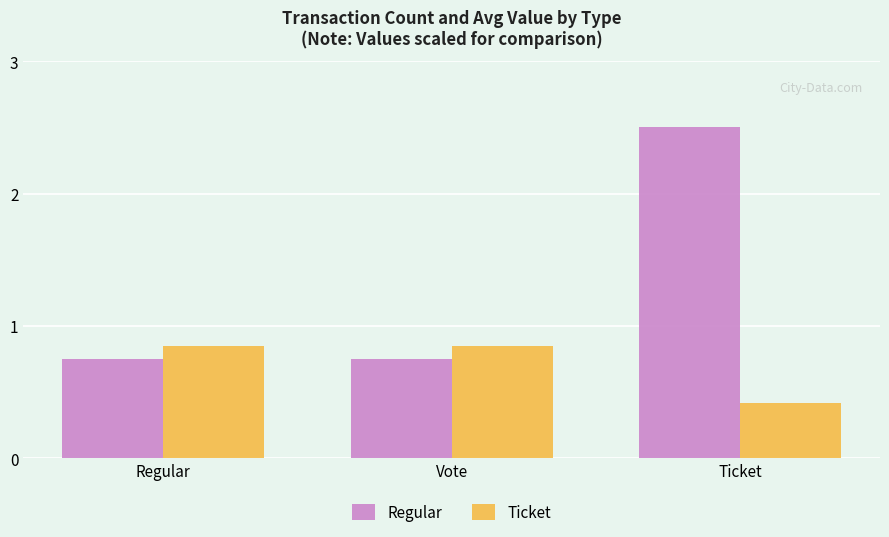

How many groups of bars are there?

3